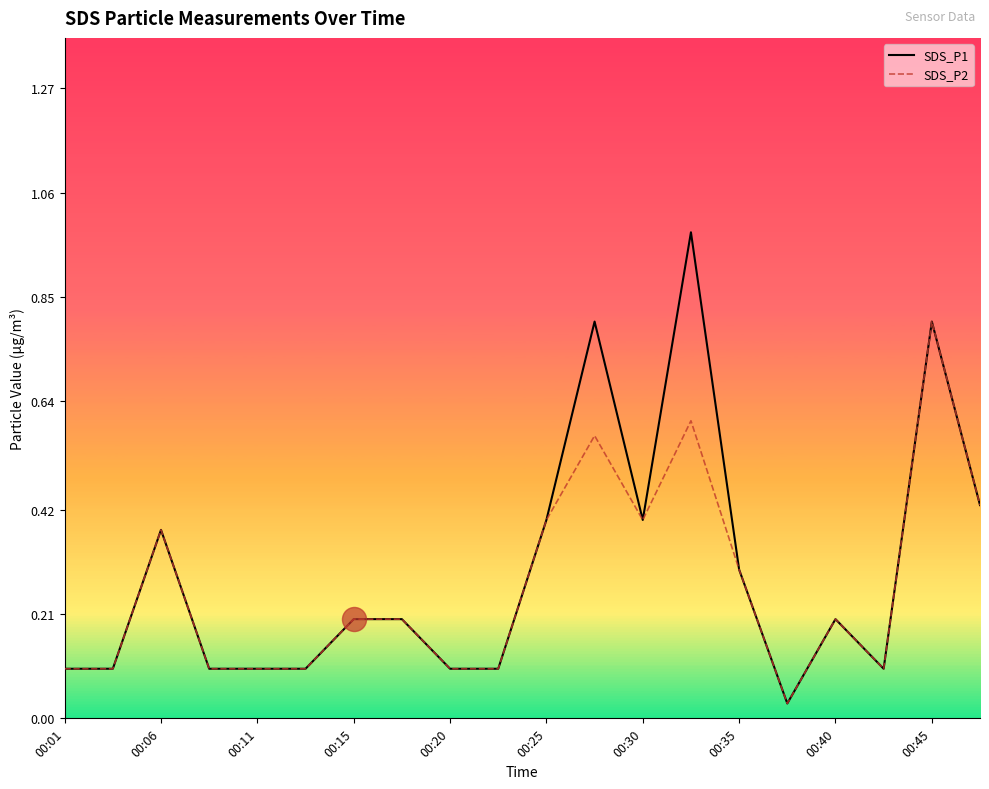

Which series has the largest range (max minus min)?

SDS_P1